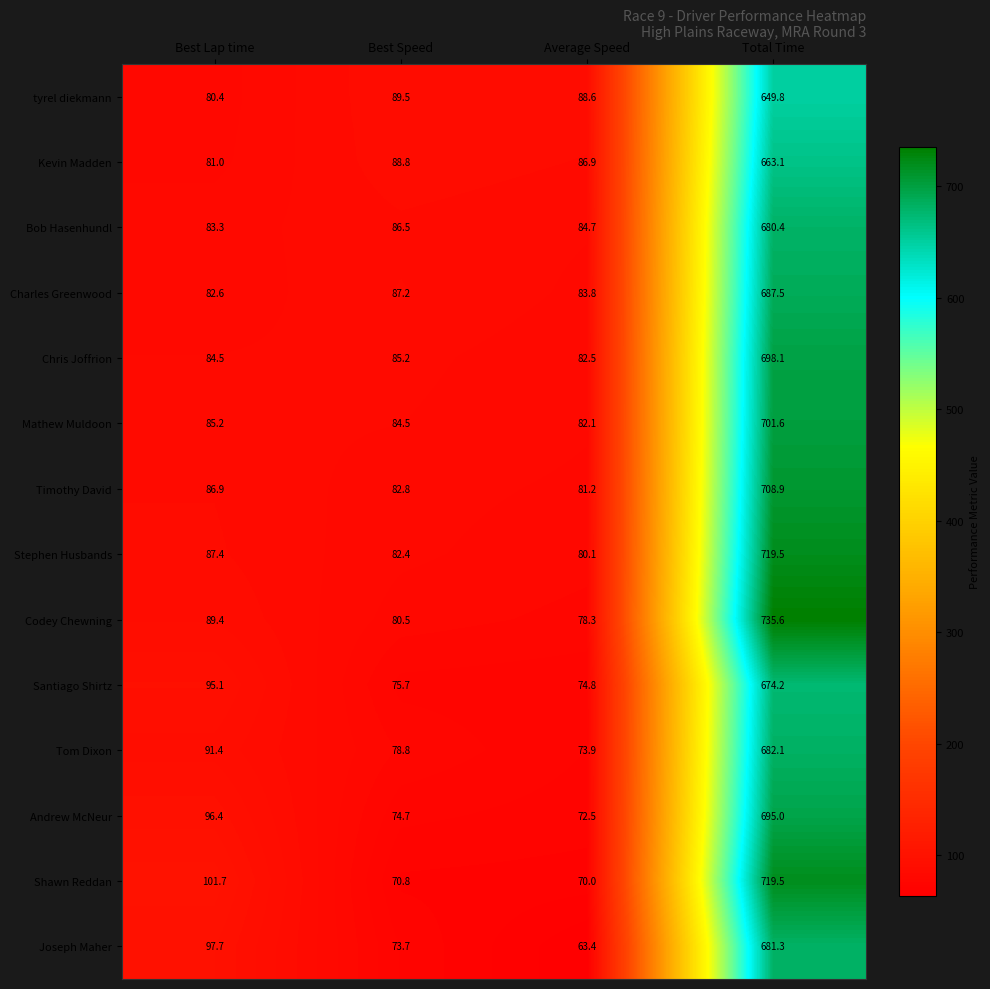

What is the spread (max minus min) of values at Best Speed?

18.7